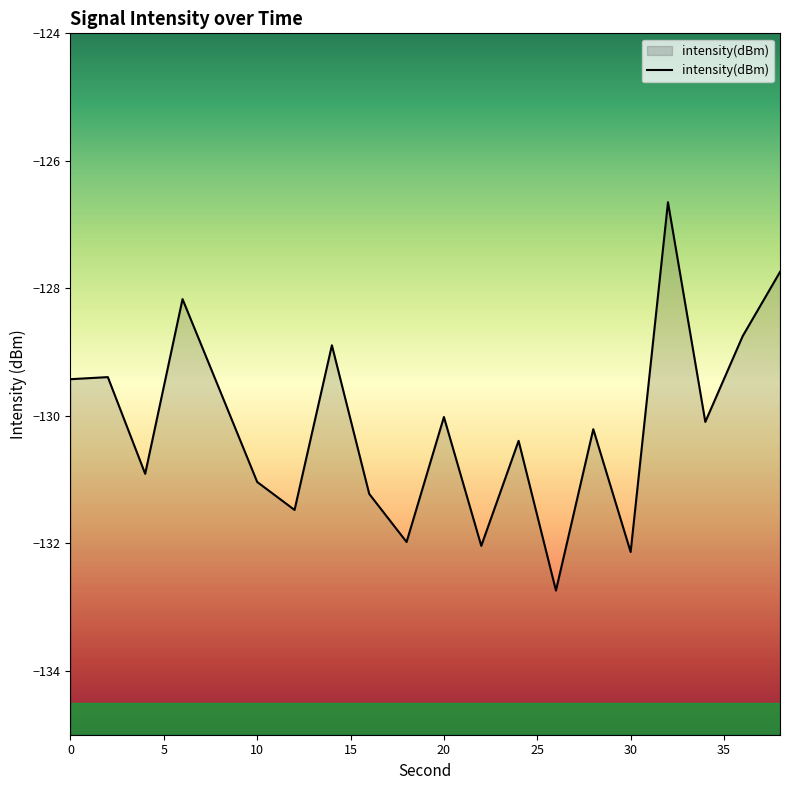

Rank the categories by value from lowest to highest.

26, 30, 22, 18, 12, 16, 10, 4, 24, 28, 34, 20, 8, 0, 2, 14, 36, 6, 38, 32